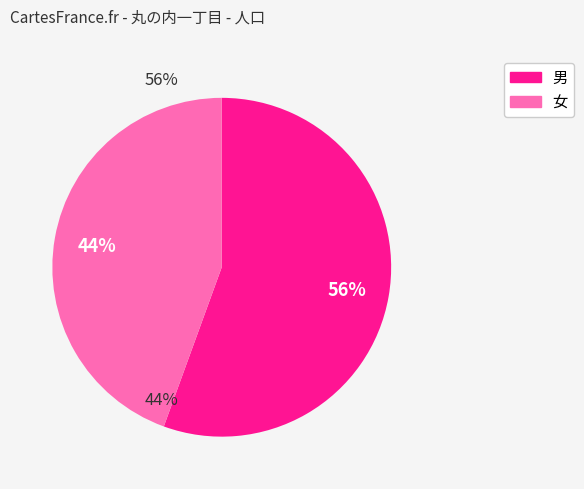

Combined, do 男 and 女 account for over 50%?

Yes